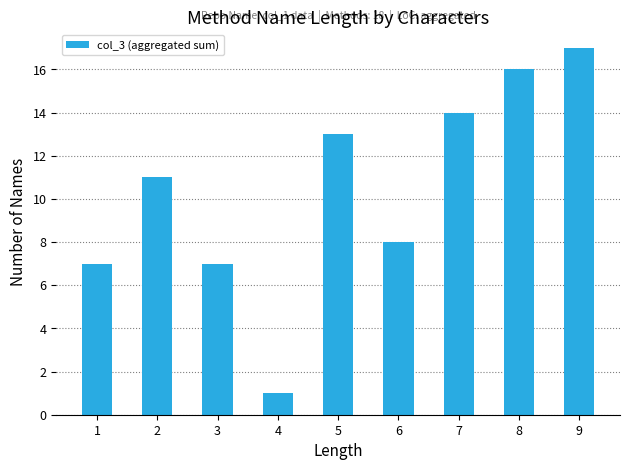

At which label is the value closest to 9?

6